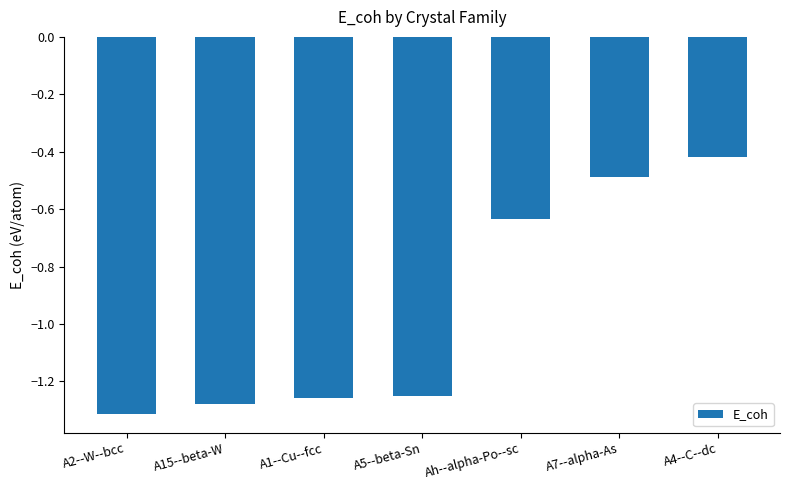

Is it true that the value at A15--beta-W is -0.8?

False